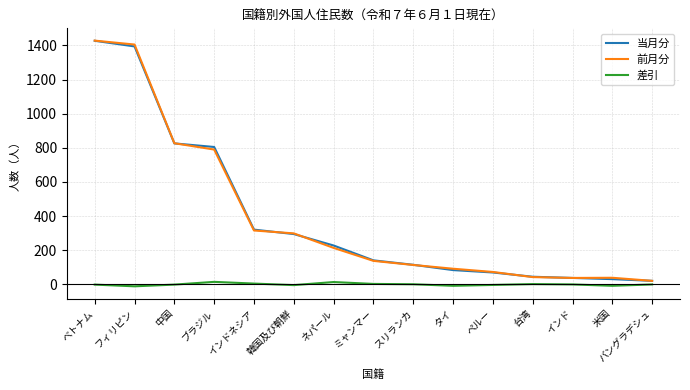

Is the value of 前月分 at スリランカ greater than the value of 差引 at ベトナム?

Yes